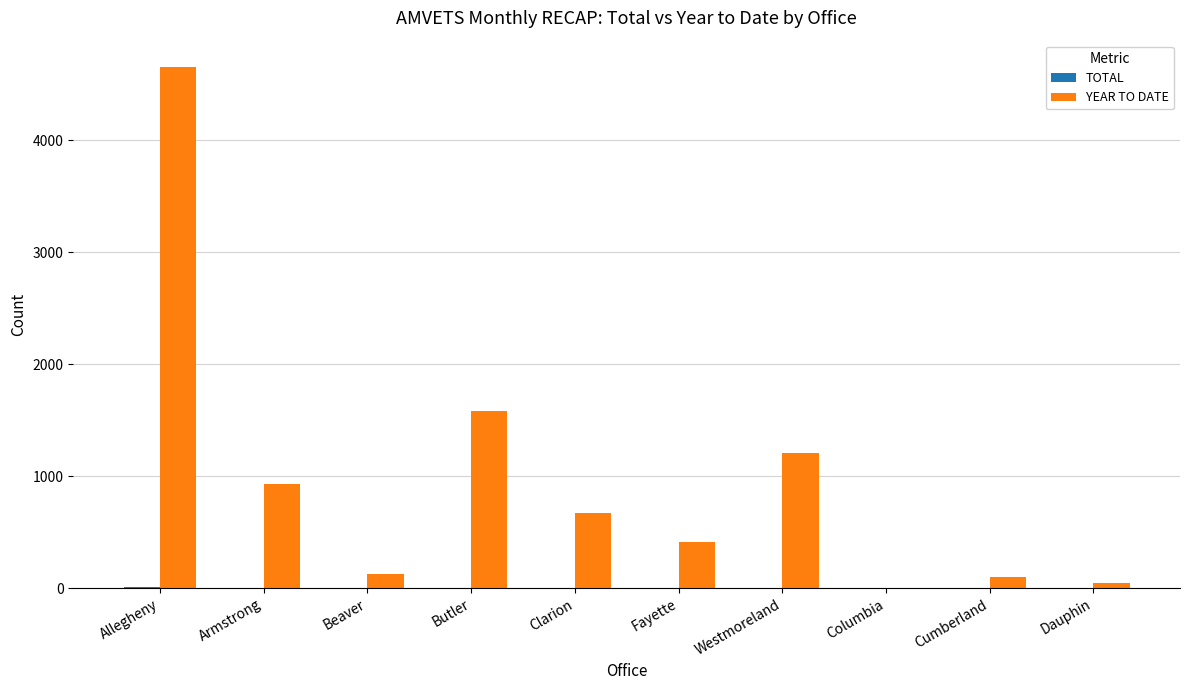

At which label is YEAR TO DATE closest to 2330?

Butler